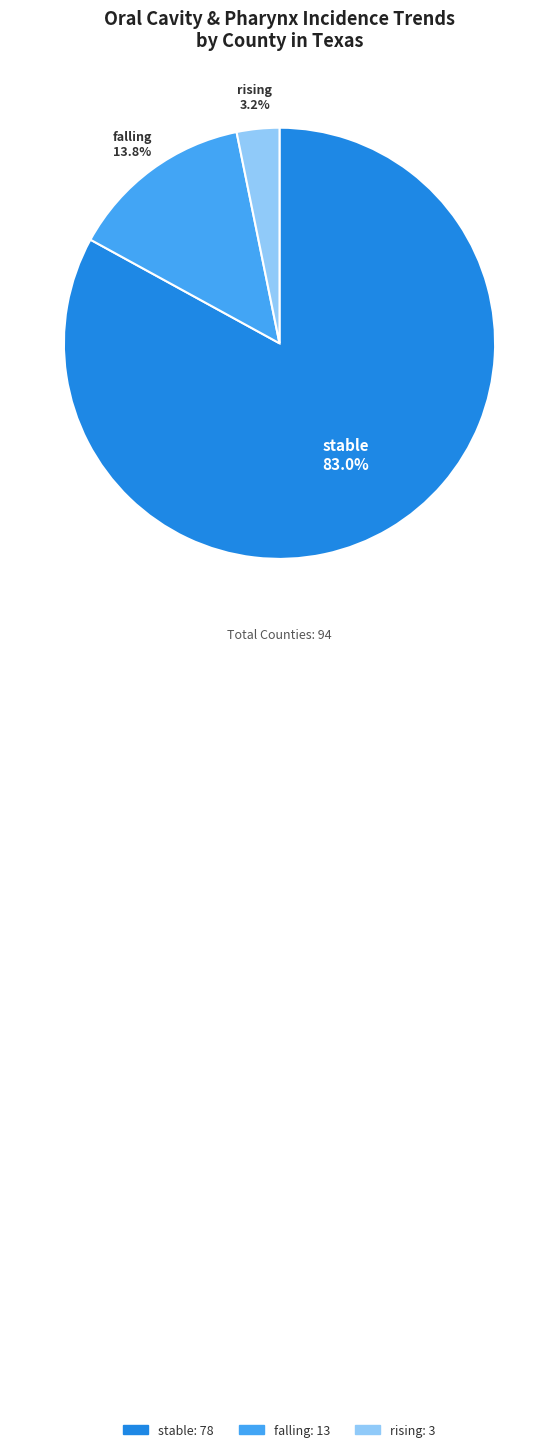

Which slice is the smallest?

rising